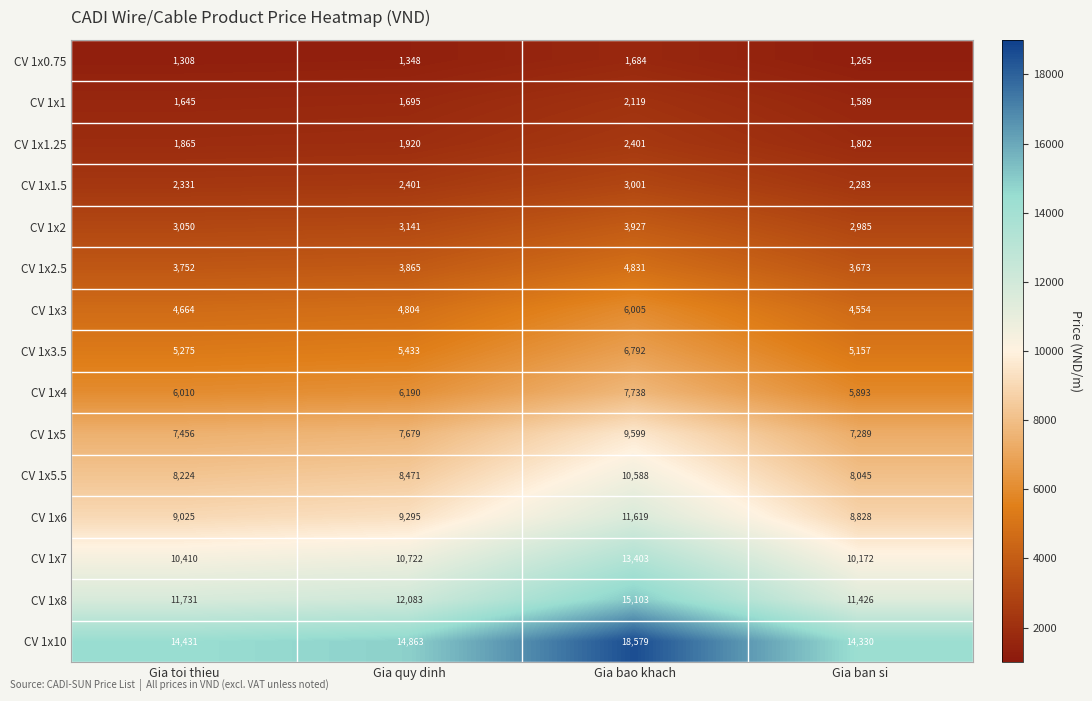

Which series has the largest range (max minus min)?

CV 1x10